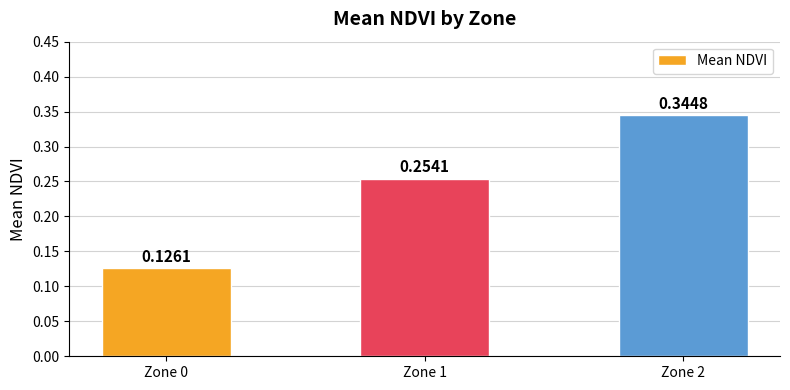

What is the change in value from Zone 0 to Zone 2?

+0.2